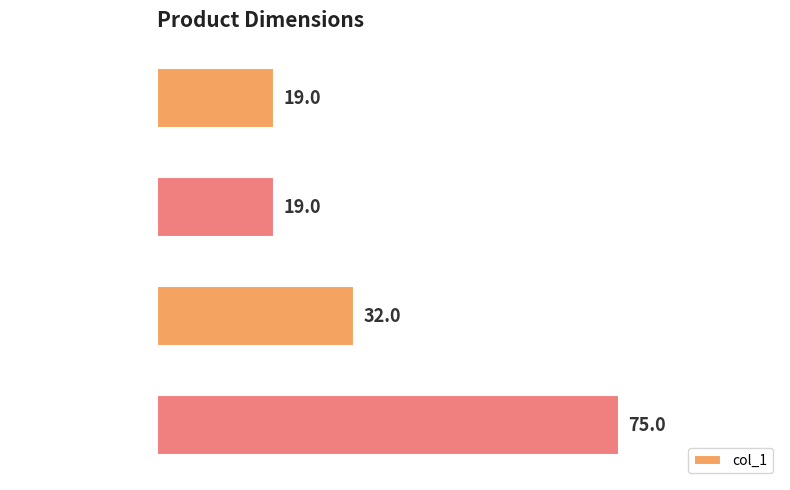

Reading top to bottom, extract all data points from this chart.

19	19	32	75